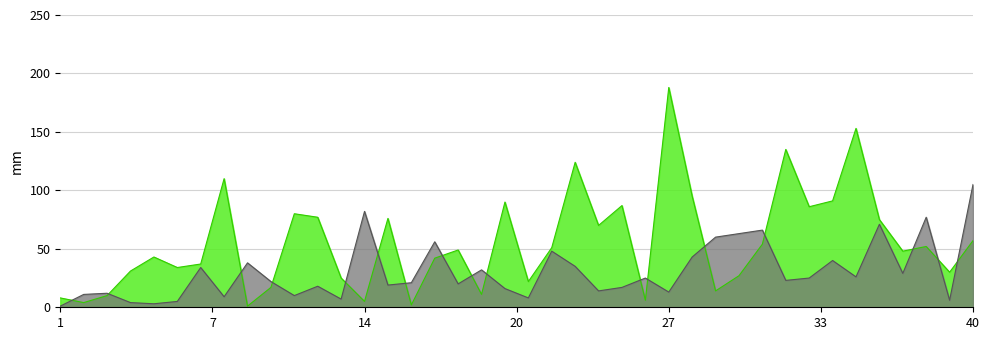

At how many categories does at least one series exceed 133?

3